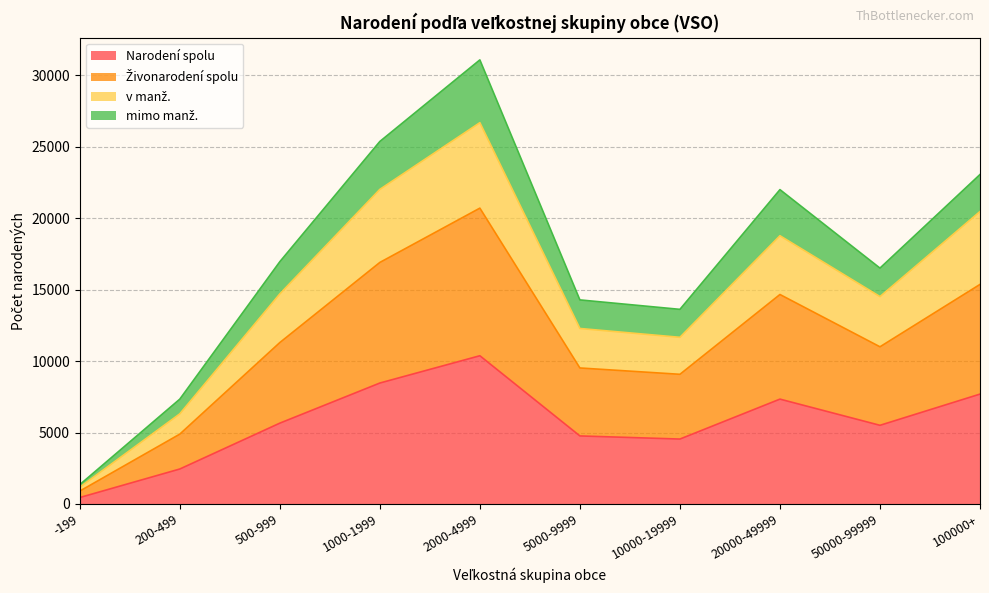

Where is v manž. nearest to the value 13924?

50000-99999